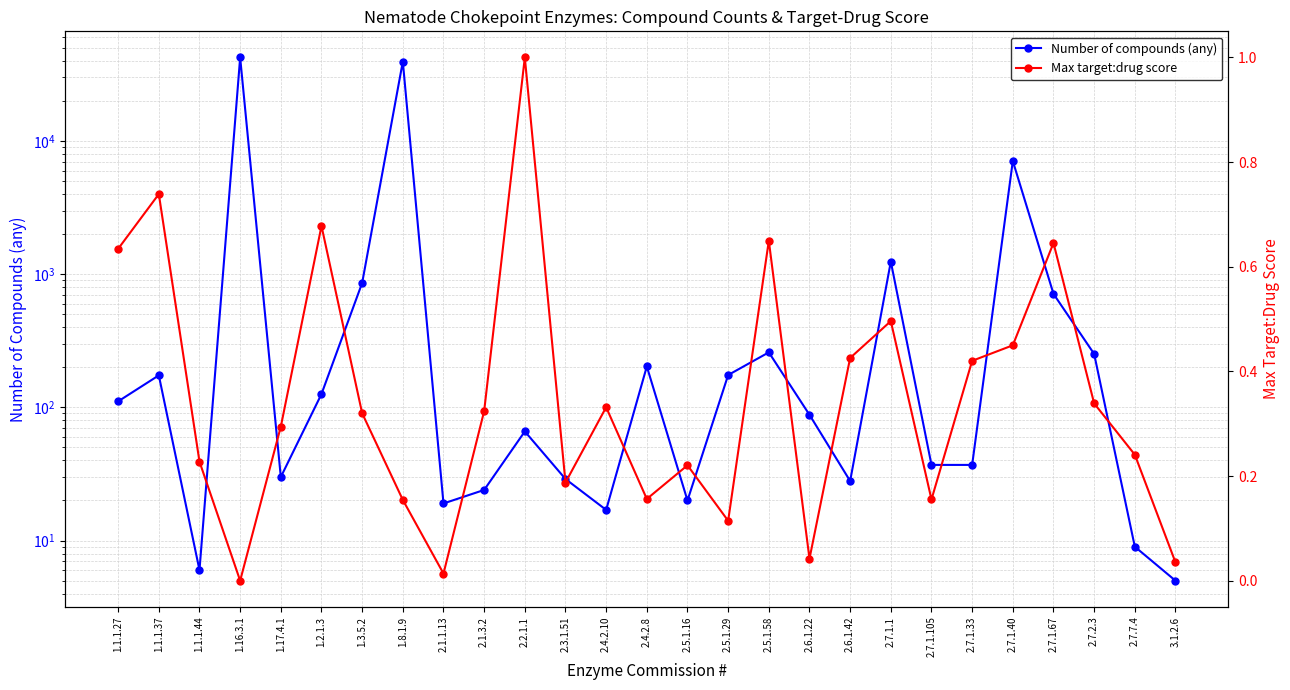

In Max target:drug score, how many points are higher than both neighbors (excluding endpoints)?

8